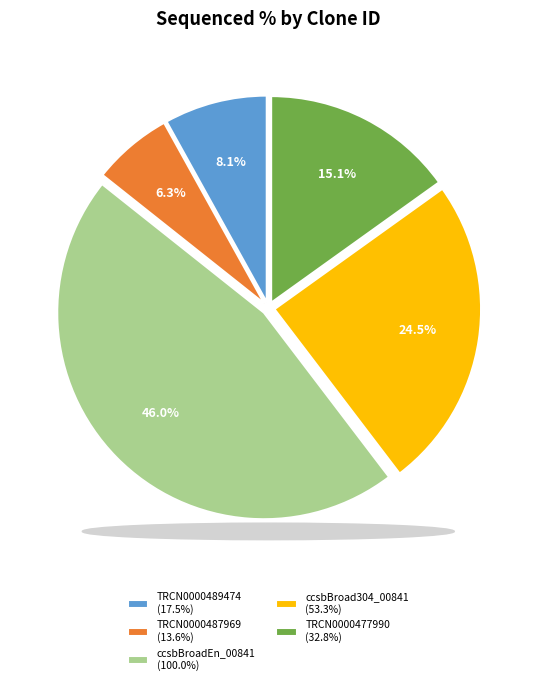

Rank the categories by value from highest to lowest.

ccsbBroadEn_00841, ccsbBroad304_00841, TRCN0000477990, TRCN0000489474, TRCN0000487969